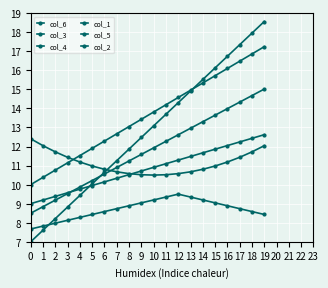

How many data points does each series have?

20